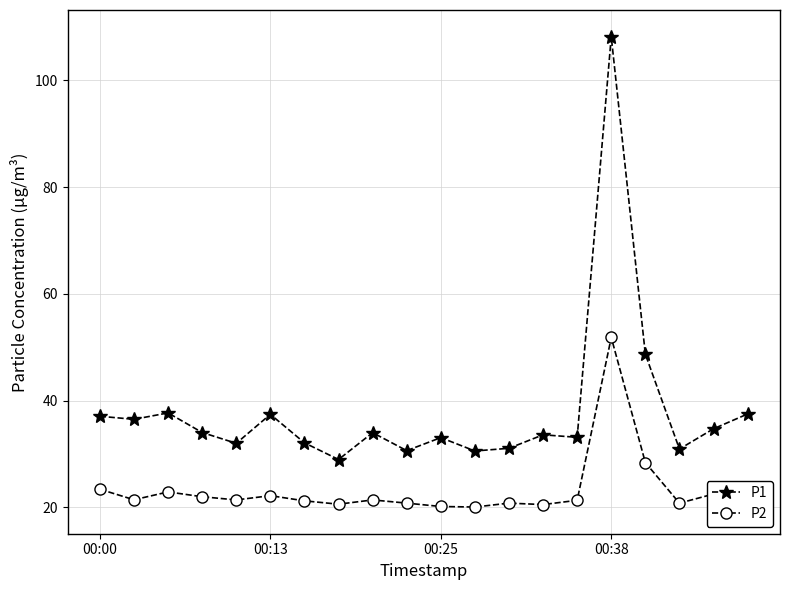

Which series has the largest total across all categories?

P1